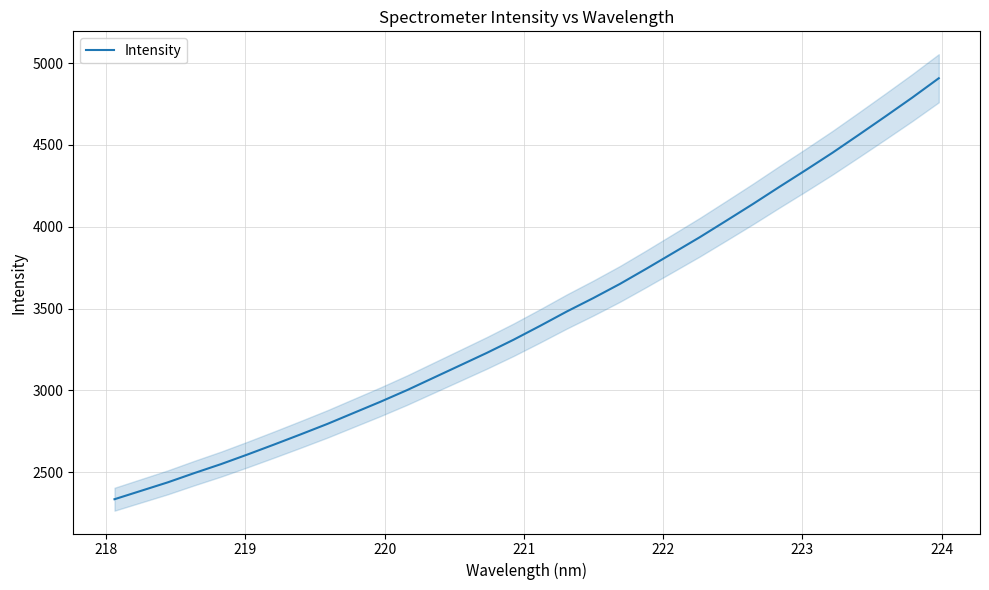

Does the chart have visible grid lines?

Yes